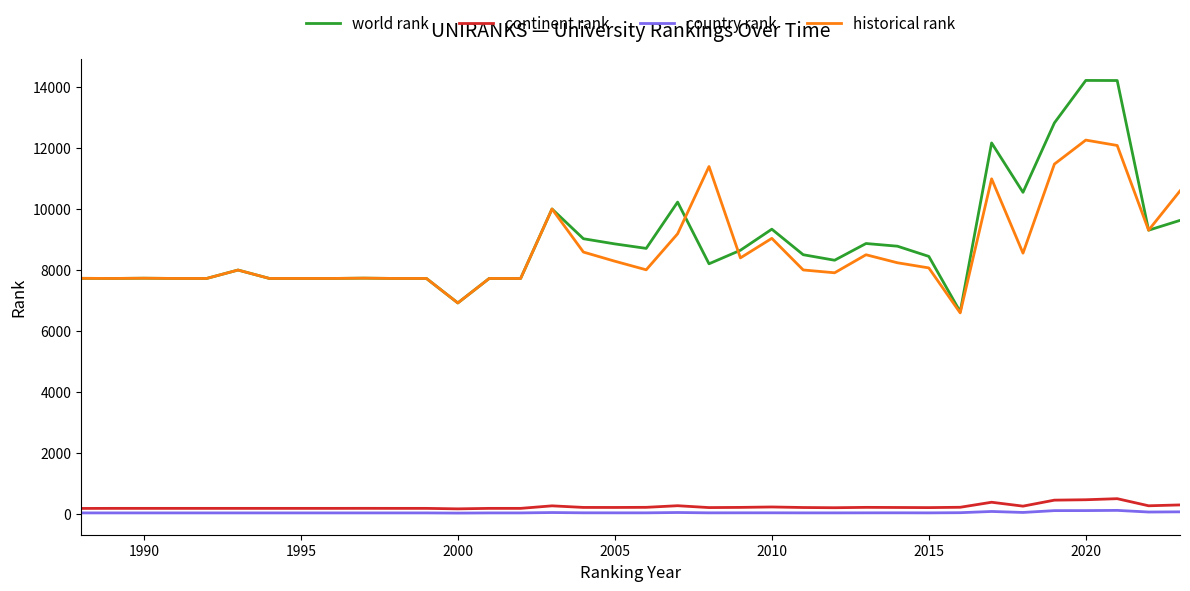

Which series has the largest range (max minus min)?

world rank